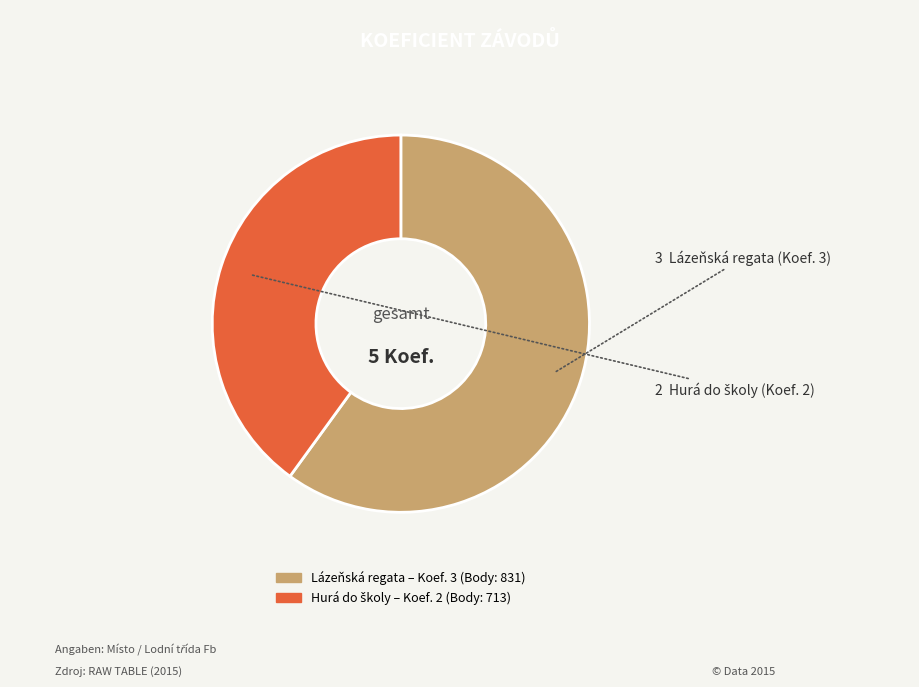

Is there a majority slice in this chart?

Yes